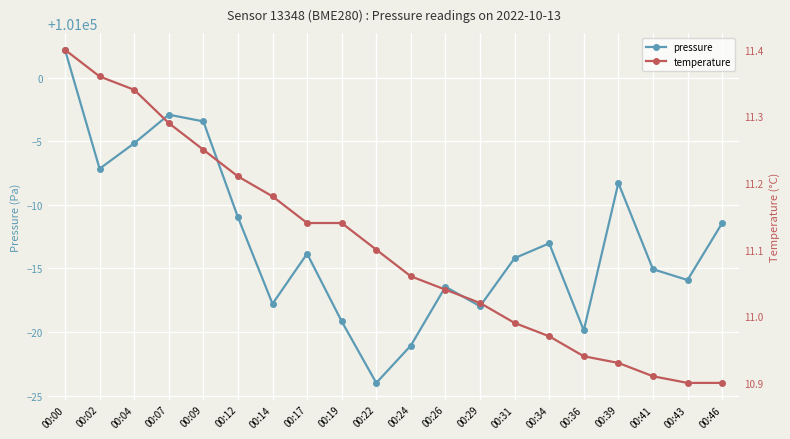

Which series has the largest range (max minus min)?

pressure